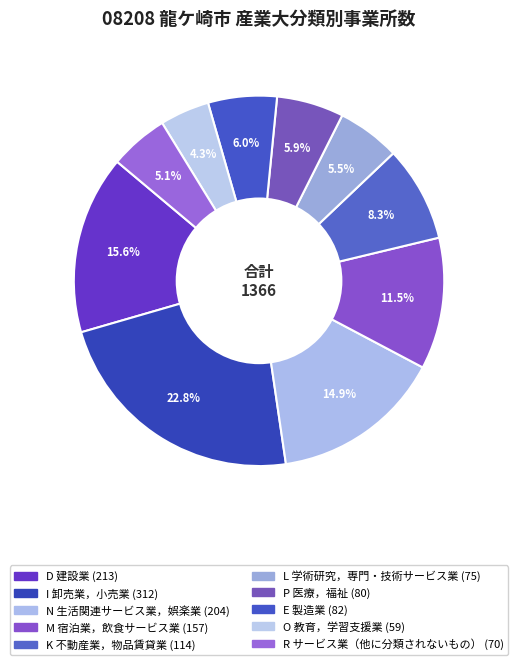

The P 医療，福祉 slice represents 1% of the pie. True or false?

False